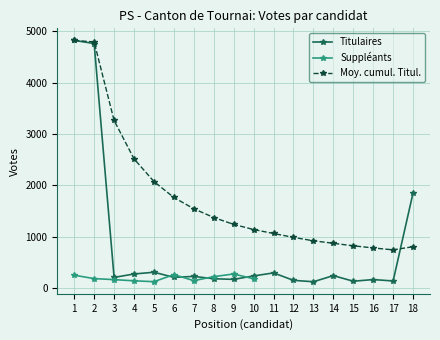

True or false: the data has more than 0 interior local peaks.

True